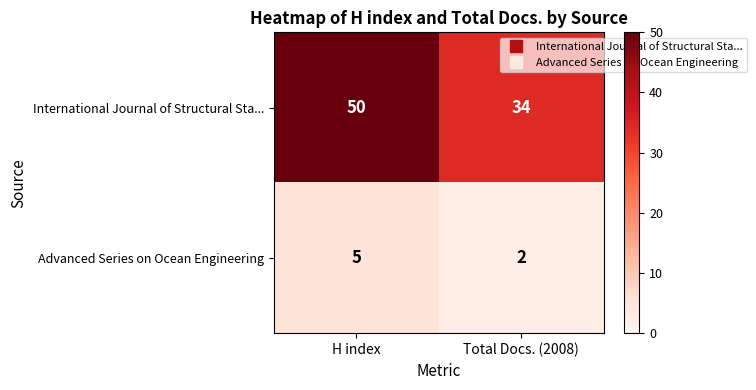

Count the number of categories in the chart.

2